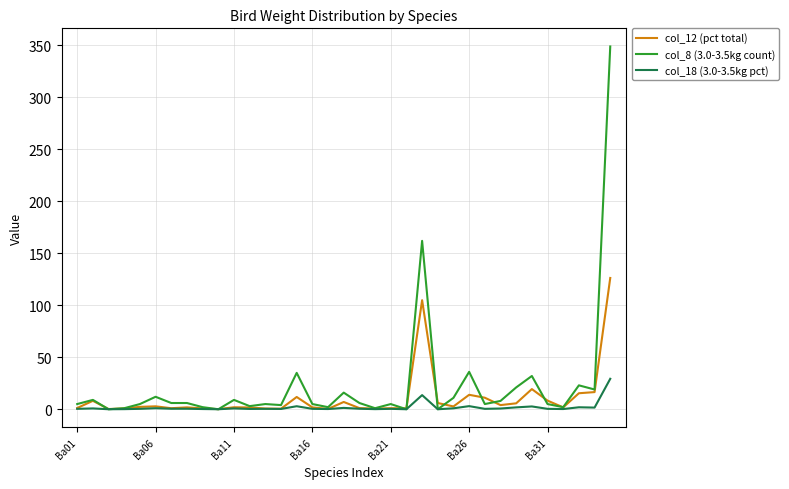

What is the average value of the col_18 (3.0-3.5kg pct) series?

1.9